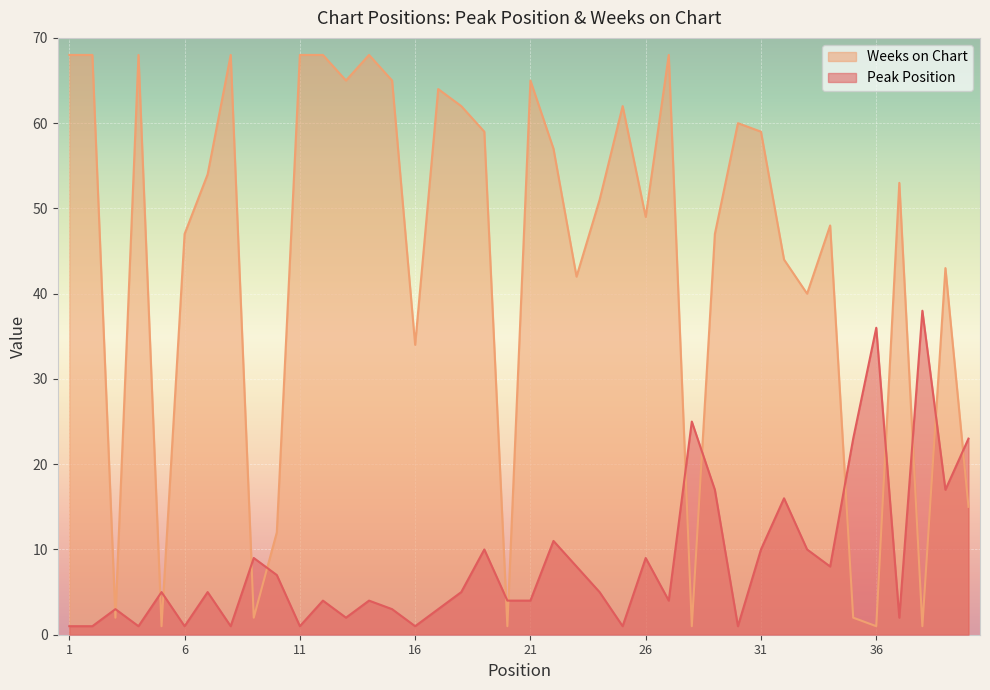

How many series are shown in this chart?

2